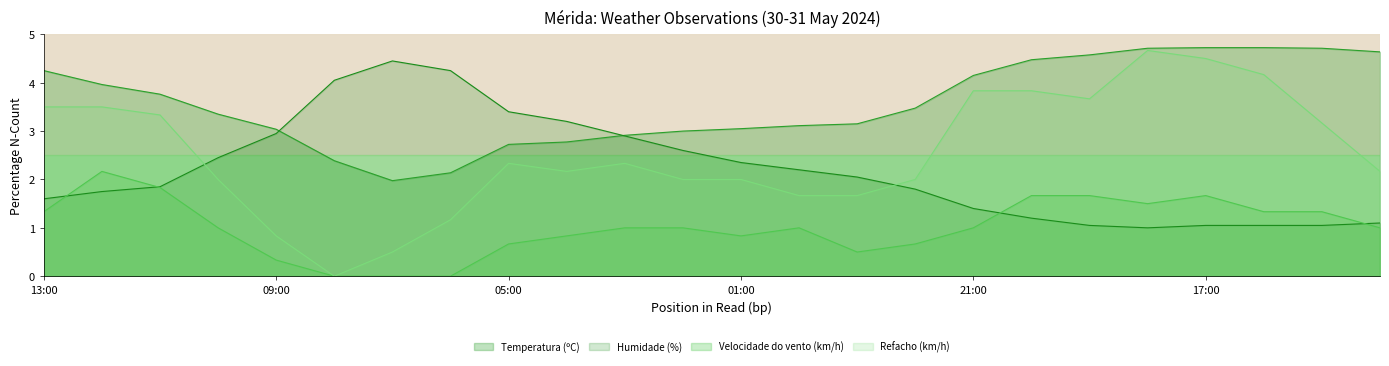

What is the label of the 10th point from the right?

23:00